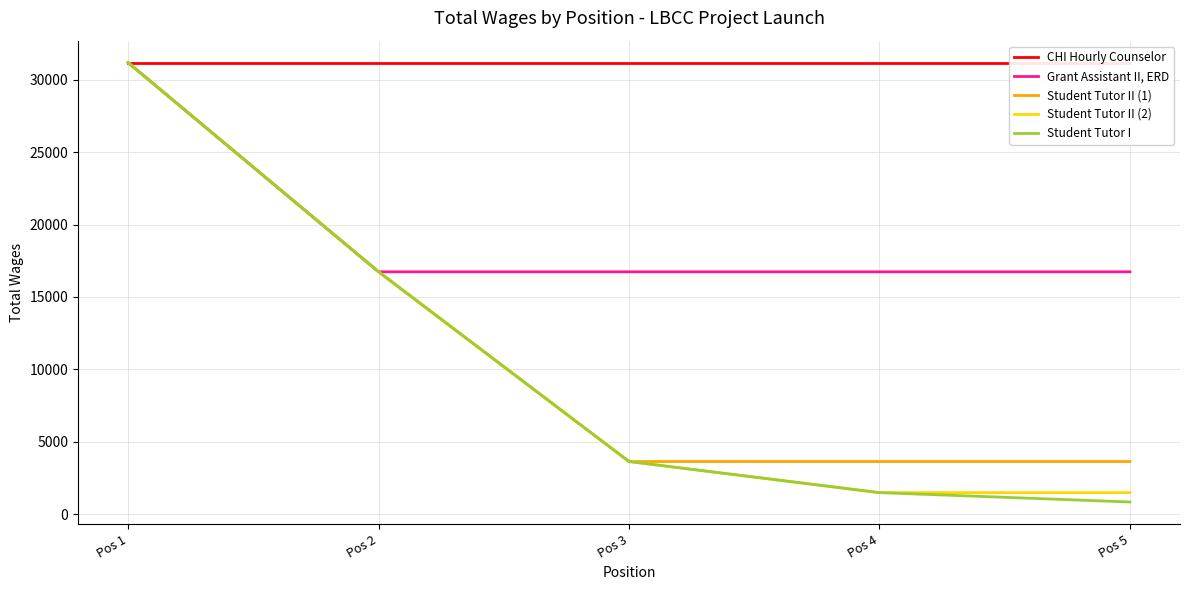

At Pos 5, list the series in order from largest to smallest.

CHI Hourly Counselor, Grant Assistant II, ERD, Student Tutor II (1), Student Tutor II (2), Student Tutor I